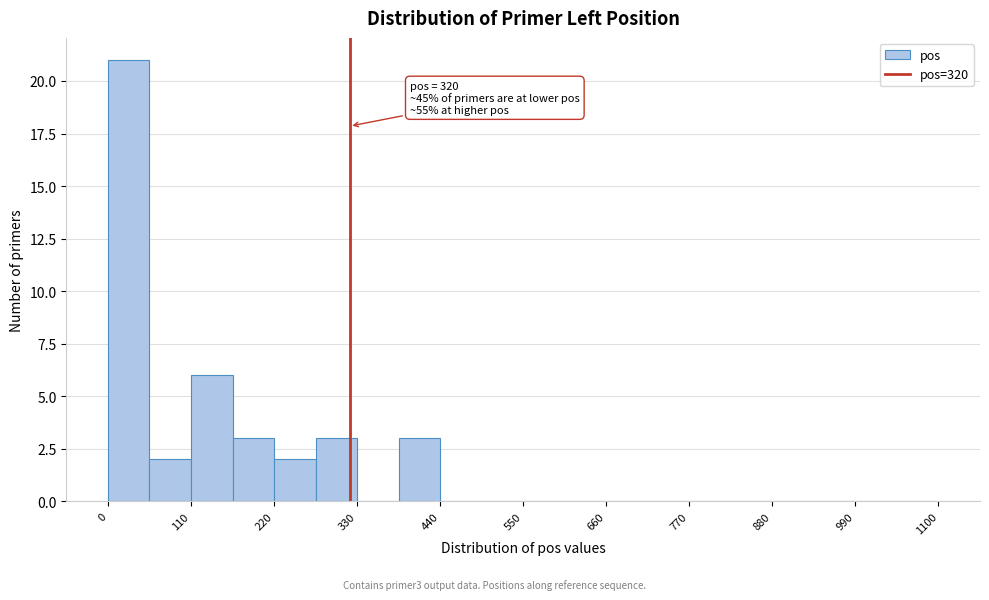

Around what value on the x-axis is the tallest bar? Give the approximate position of its centre, as read against the axis.

20